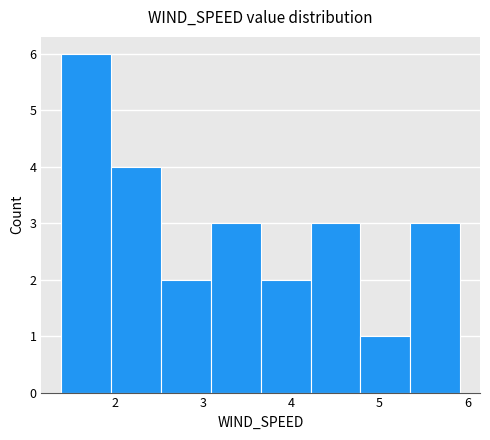

Reading left to right, list every bar in this chart as the range it spans on the x-axis followed by its height. Neither the bar edges nor the heights are printed on the chart, so give them approximately, as read against the axes.

1.4 to 2.0: 6
2.0 to 2.5: 4
2.5 to 3.1: 2
3.1 to 3.7: 3
3.7 to 4.2: 2
4.2 to 4.8: 3
4.8 to 5.4: 1
5.4 to 5.9: 3